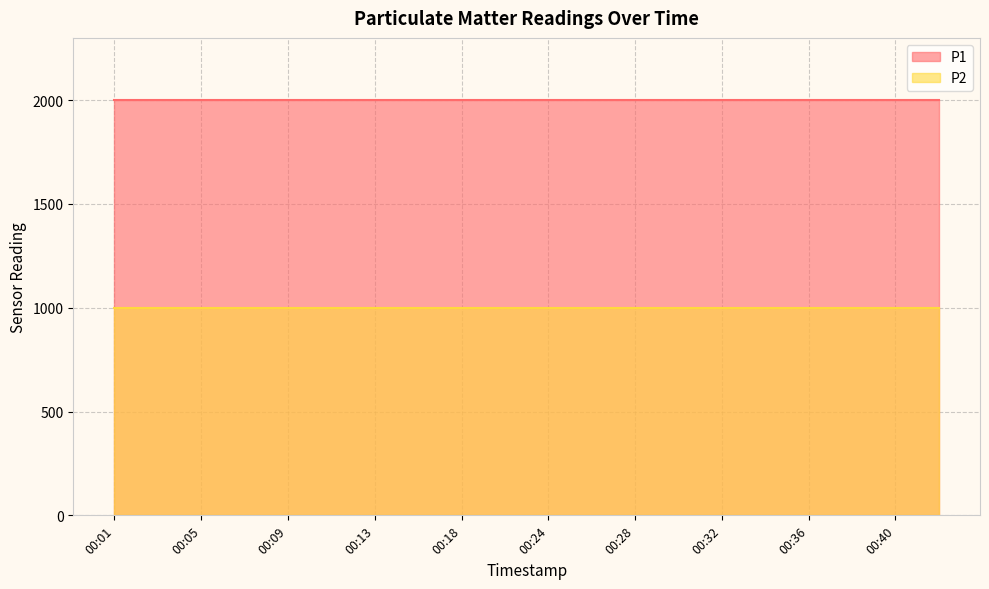

Where is P2 nearest to the value 999?

00:01